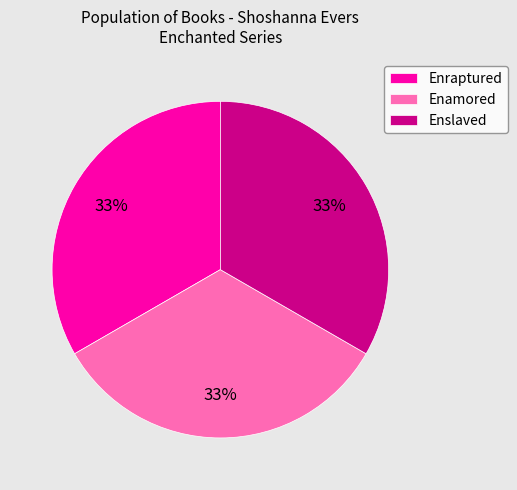

Is it true that Enslaved is 33% of the pie?

True